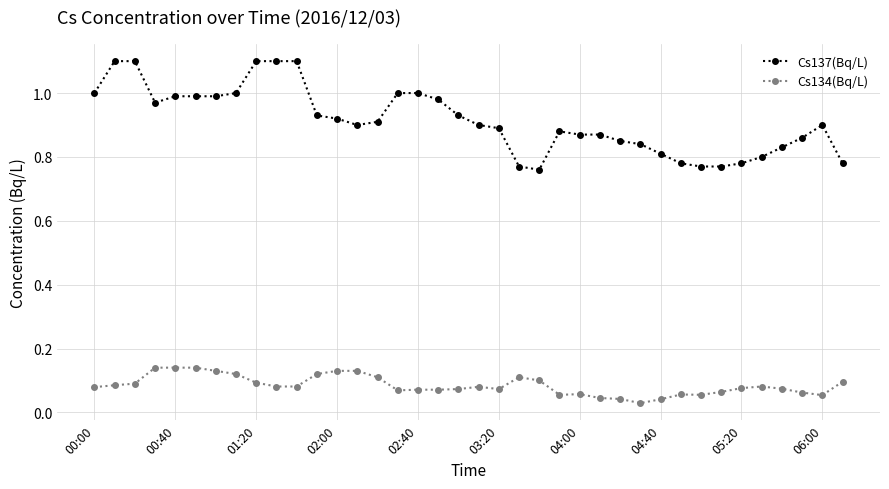

What is the maximum value for Cs137(Bq/L)?

1.1